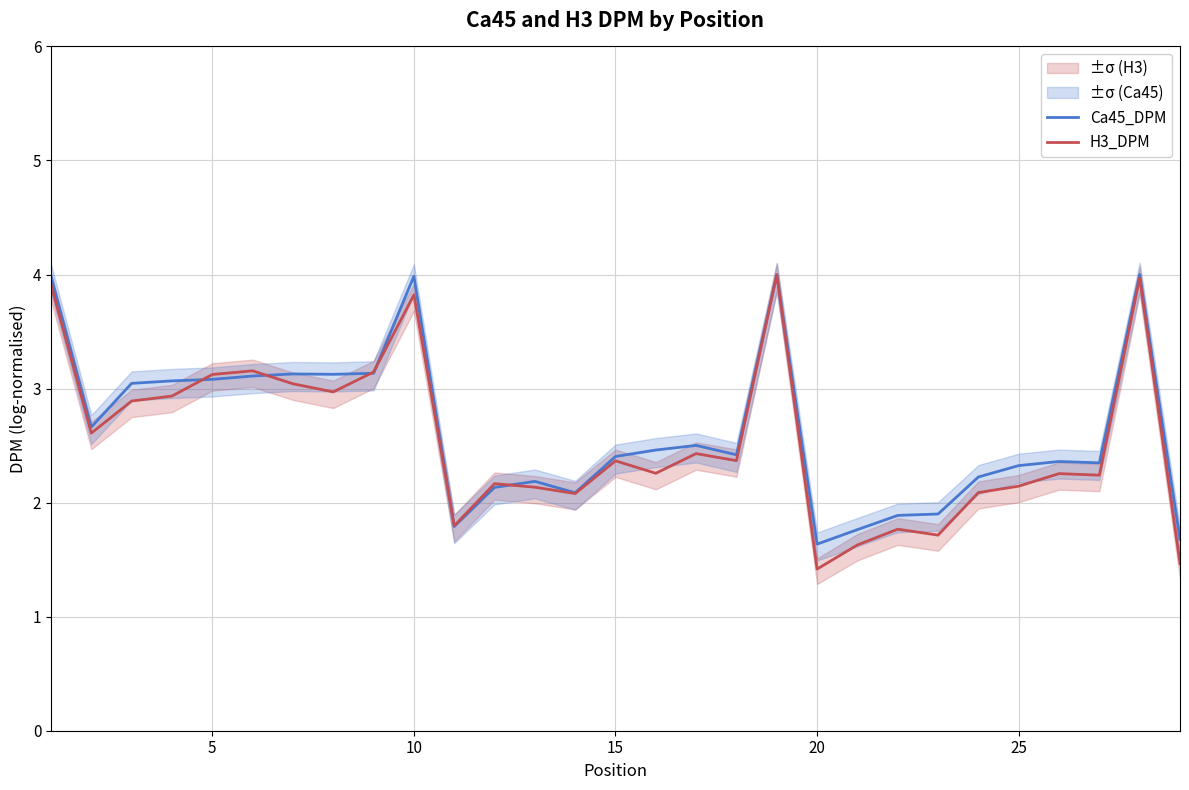

What is the highest value of the Ca45_DPM series?

4.0